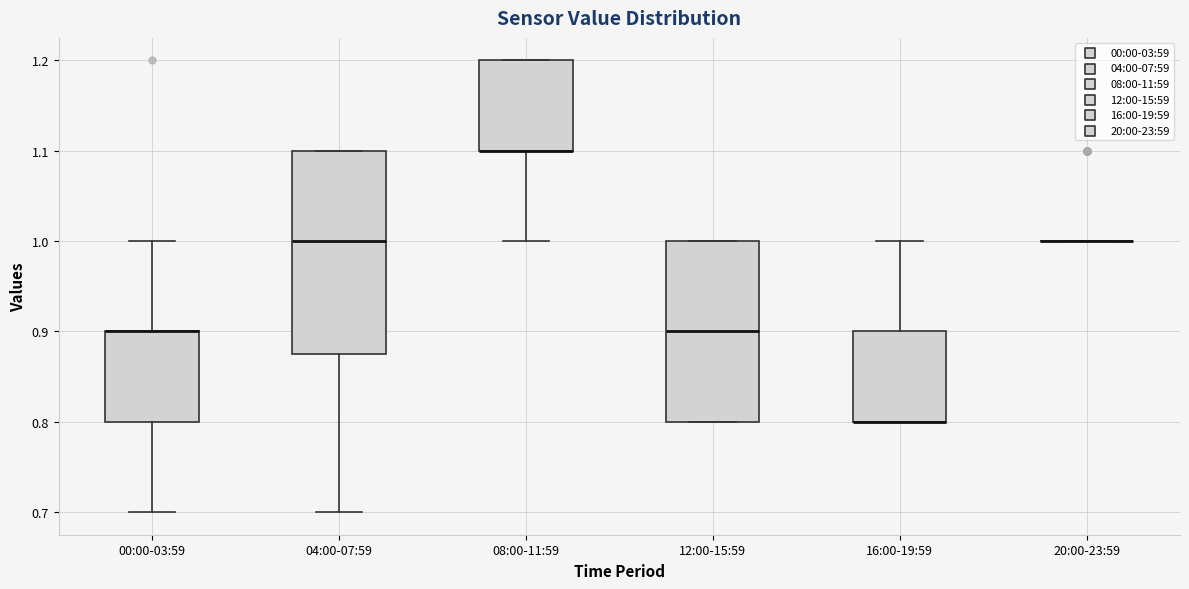

Reading left to right, read every box against the y-axis: the position of its median line, the range the box covers, and the ends of its whiskers. The values are not printed on the chart, so give them approximately, as read against the axis.

00:00-03:59: median 0.90 (drawn on the box's upper edge), box 0.80 to 0.90, whiskers 0.70 to 1.00
04:00-07:59: median 1.00, box 0.88 to 1.10, whiskers 0.70 to 1.10
08:00-11:59: median 1.10 (drawn on the box's lower edge), box 1.10 to 1.20, whiskers 1.00 to 1.20
12:00-15:59: median 0.90, box 0.80 to 1.00, whiskers 0.80 to 1.00
16:00-19:59: median 0.80 (drawn on the box's lower edge), box 0.80 to 0.90, whiskers 0.80 to 1.00
20:00-23:59: box collapsed to a line at 1.00, whiskers 1.00 to 1.00